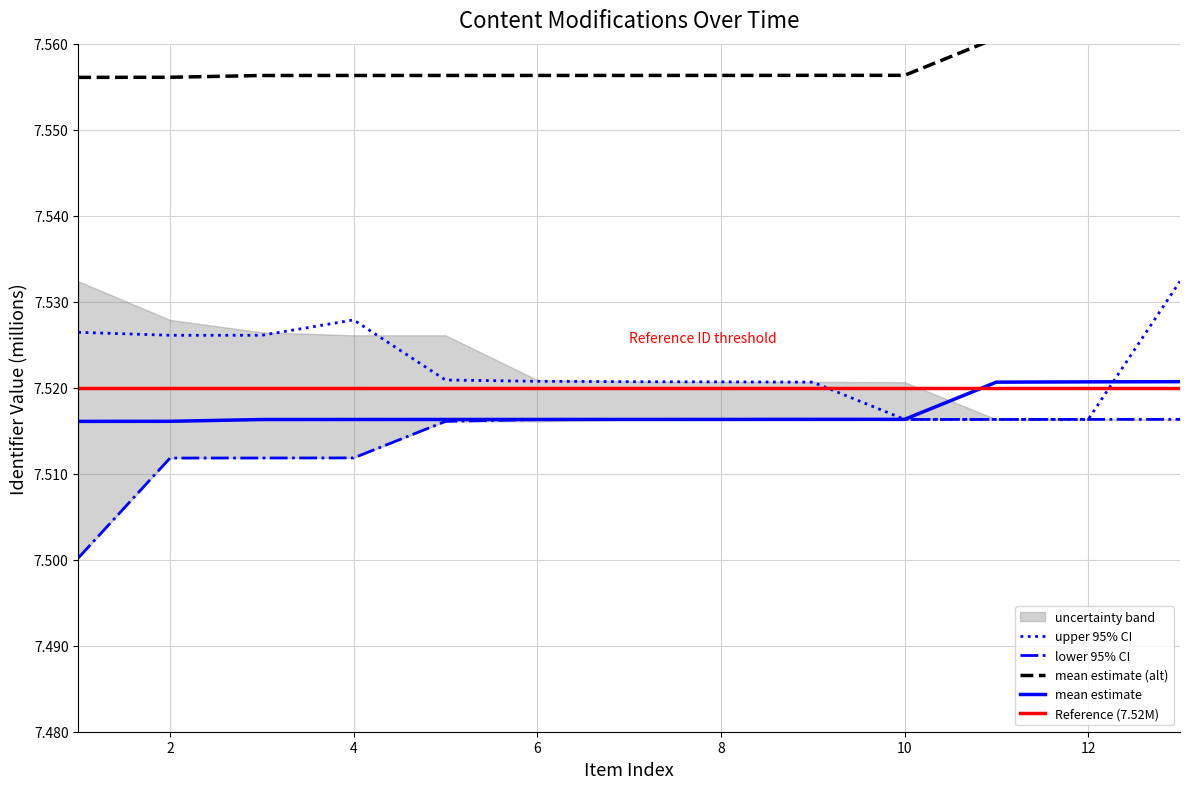

Is it true that mean estimate (alt) equals 4.5 at 12?

False